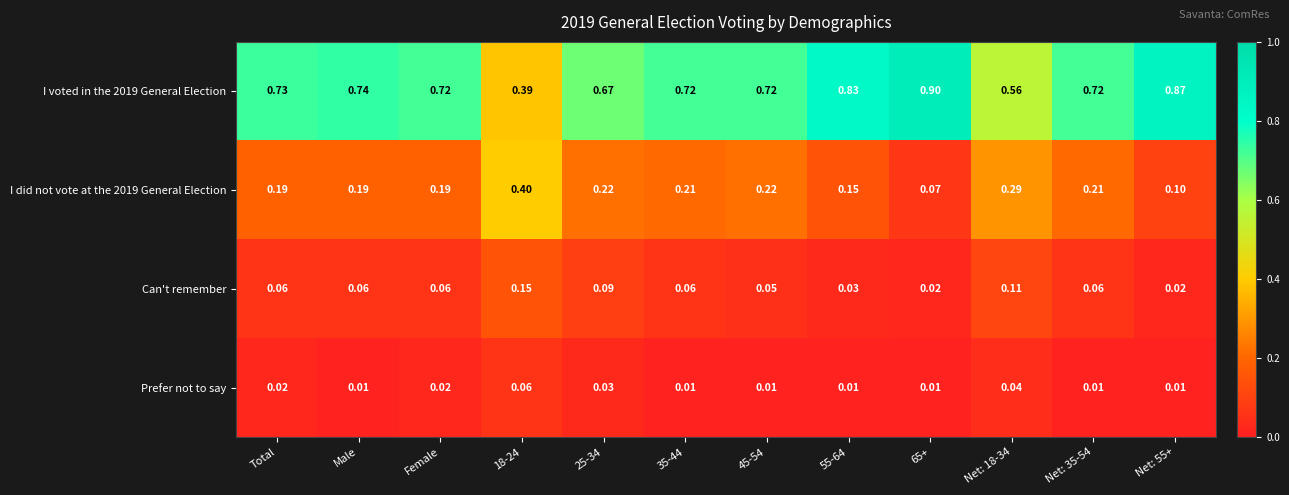

Is the value of Can't remember at Net: 18-34 greater than the value of Prefer not to say at 55-64?

Yes